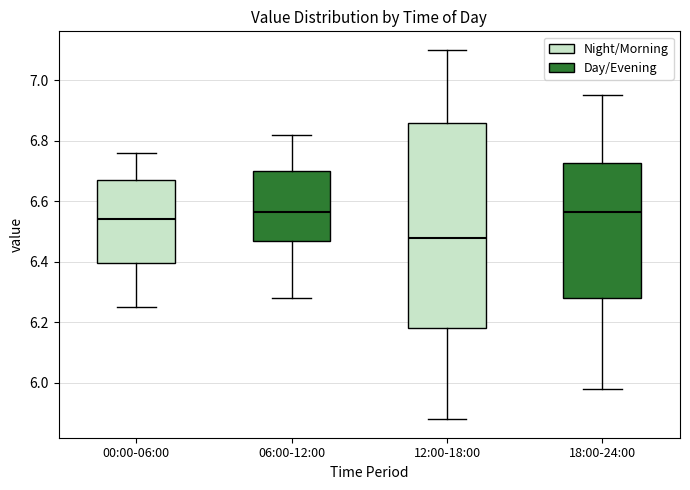

Reading left to right, transcribe this box plot: for each box, give where its median line is, the range the box spans, and where its two whiskers end, as read against the y-axis. The values are not printed on the chart, so give them approximately, as read against the axis.

00:00-06:00: median 6.54, box 6.40 to 6.68, whiskers 6.26 to 6.76
06:00-12:00: median 6.56, box 6.48 to 6.70, whiskers 6.28 to 6.82
12:00-18:00: median 6.48, box 6.18 to 6.86, whiskers 5.88 to 7.10
18:00-24:00: median 6.56, box 6.28 to 6.72, whiskers 5.98 to 6.96